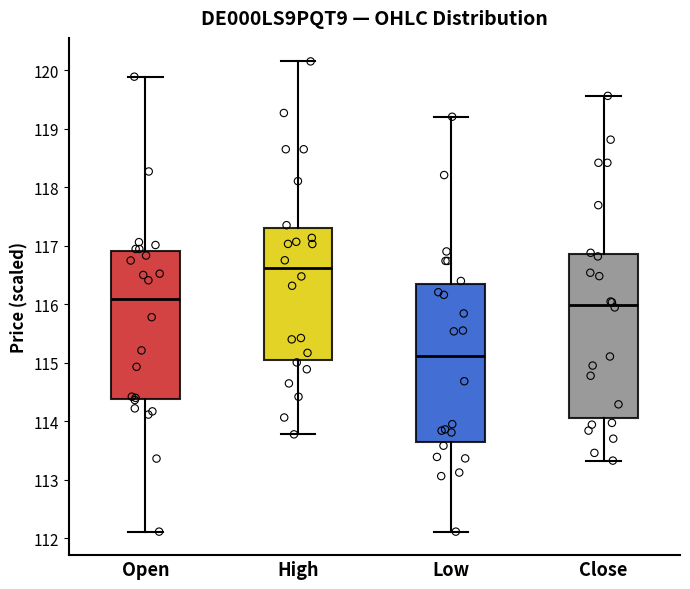

Reading left to right, read every box against the y-axis: the position of its median line, the range the box covers, and the ends of its whiskers. The values are not printed on the chart, so give them approximately, as read against the axis.

Open: median 116.1, box 114.4 to 116.9, whiskers 112.1 to 119.9
High: median 116.6, box 115.0 to 117.3, whiskers 113.8 to 120.2
Low: median 115.1, box 113.6 to 116.4, whiskers 112.1 to 119.2
Close: median 116.0, box 114.1 to 116.9, whiskers 113.3 to 119.6